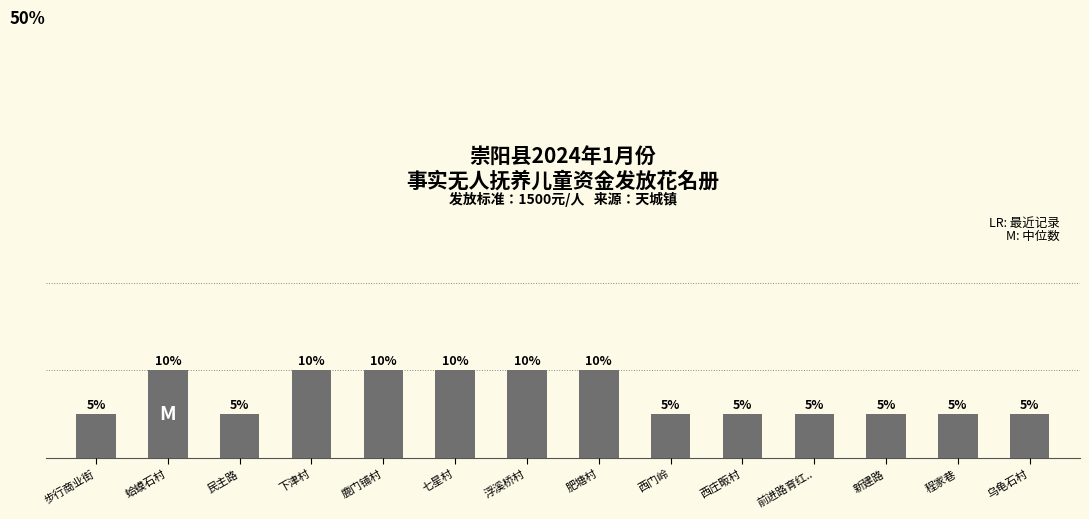

What is the label of the 7th bar from the right?

肥塘村